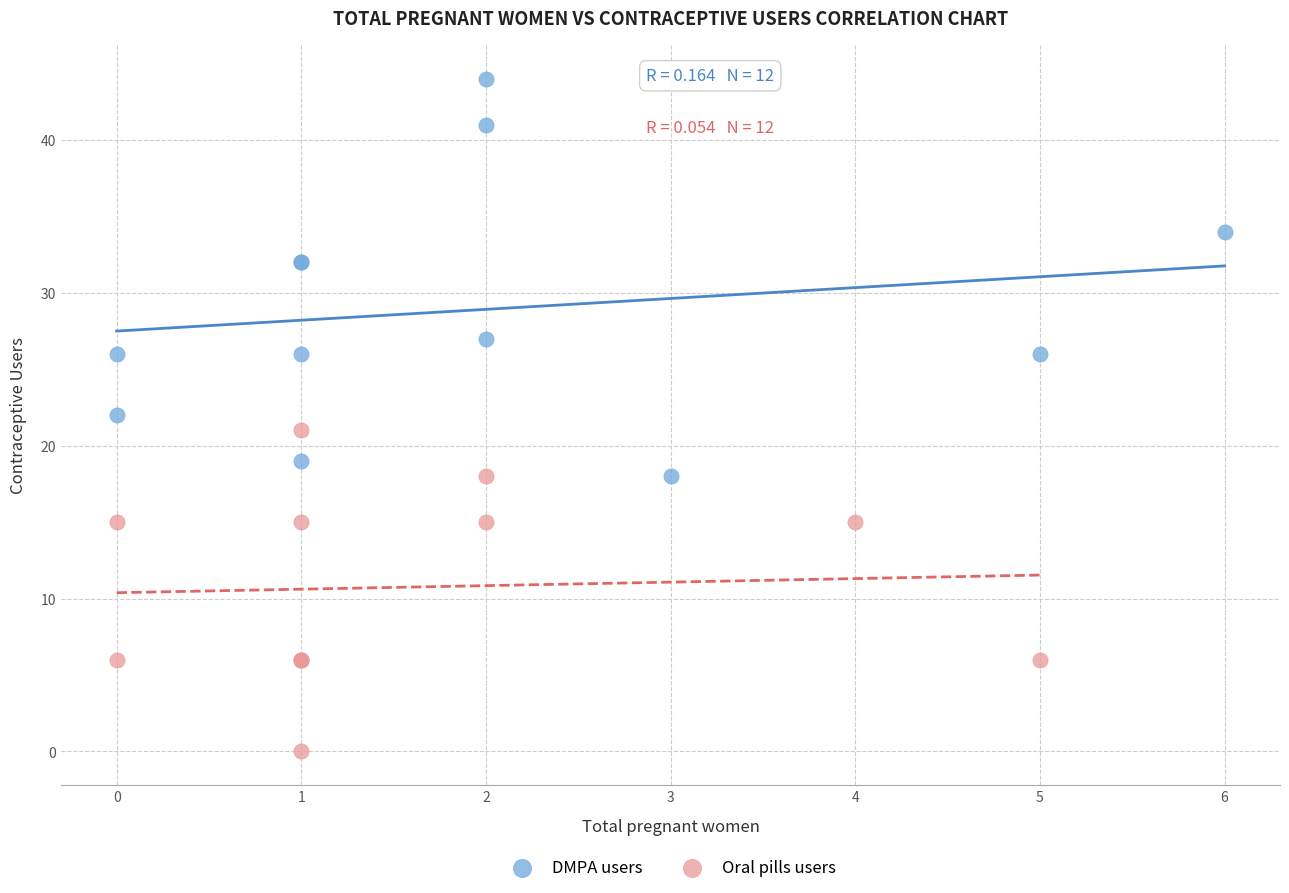

Which series contains the lowest Y value?

Oral pills users